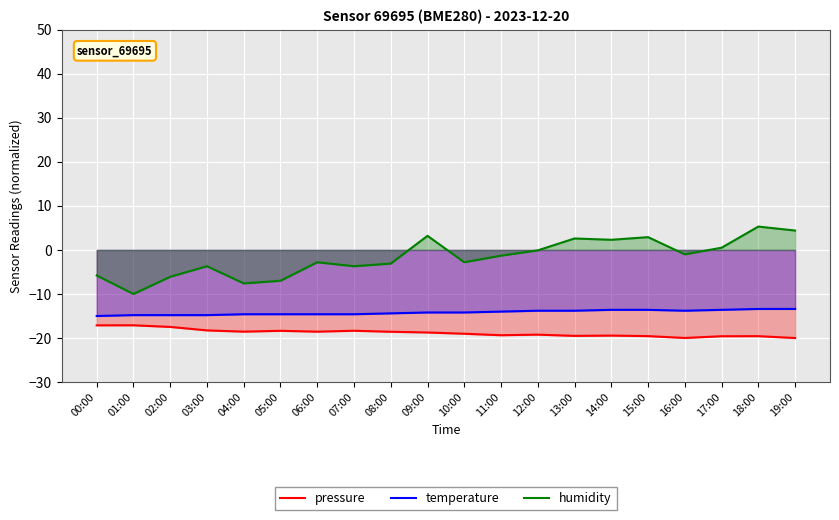

Where is temperature nearest to the value -14?

11:00